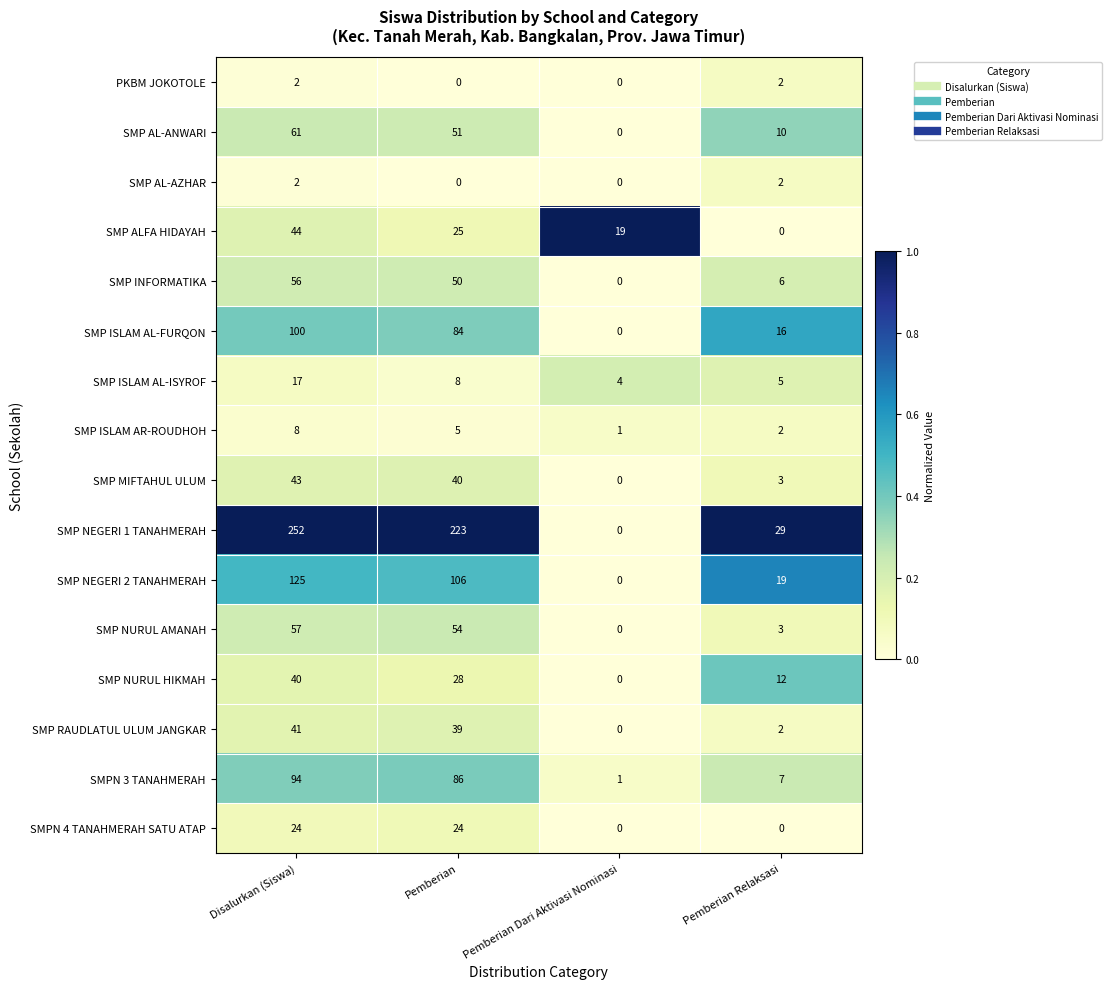

List the labels in order of SMPN 3 TANAHMERAH value, smallest first.

Pemberian Dari Aktivasi Nominasi, Pemberian Relaksasi, Pemberian, Disalurkan (Siswa)